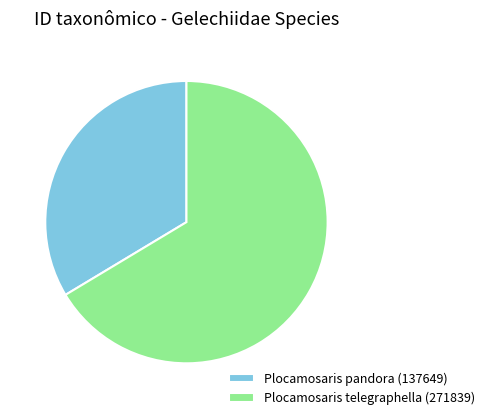

Approximately how many times larger is the value at Plocamosaris pandora (137649) compared to Plocamosaris telegraphella (271839)?

0.5